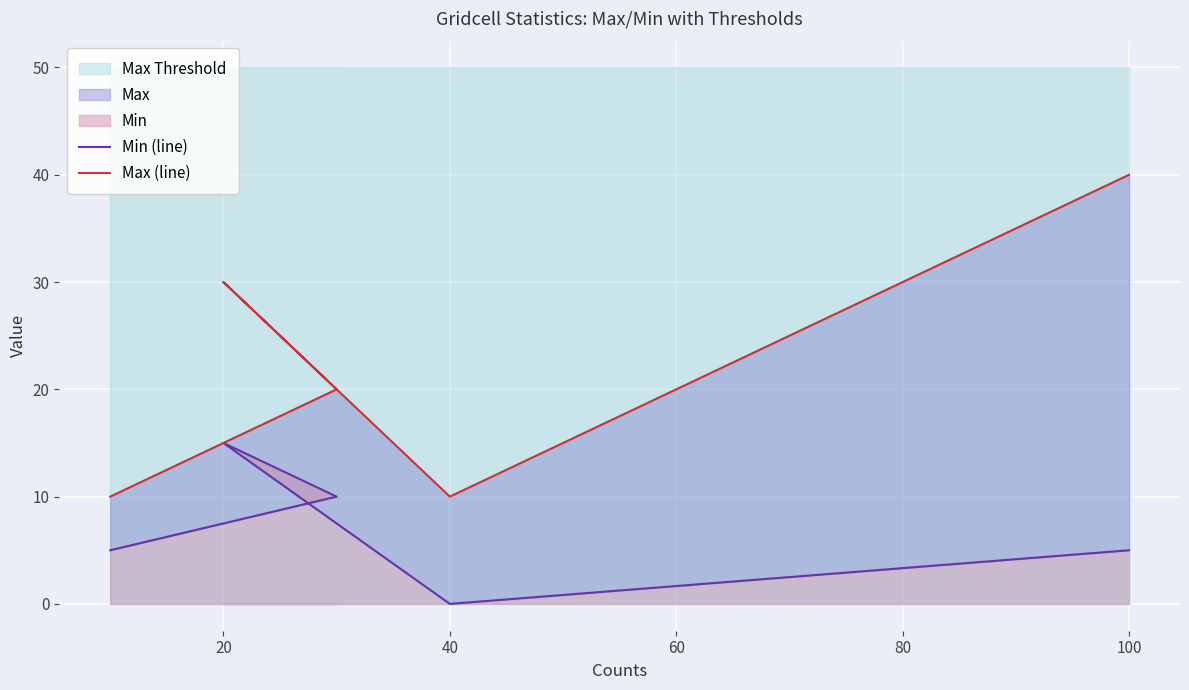

What is the difference between the maximum and minimum values in the Min (line) series?

15